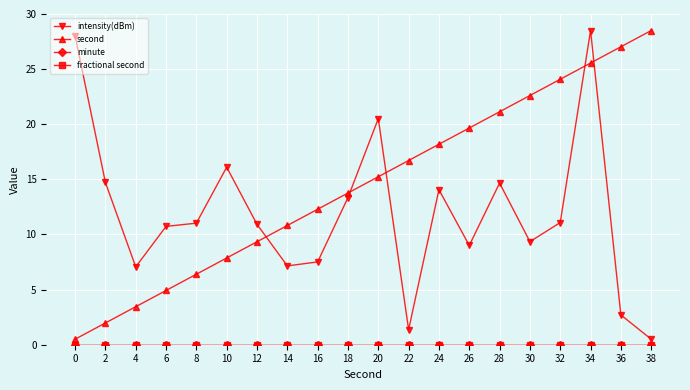

What is the difference between the highest and lowest values at 32?

24.1